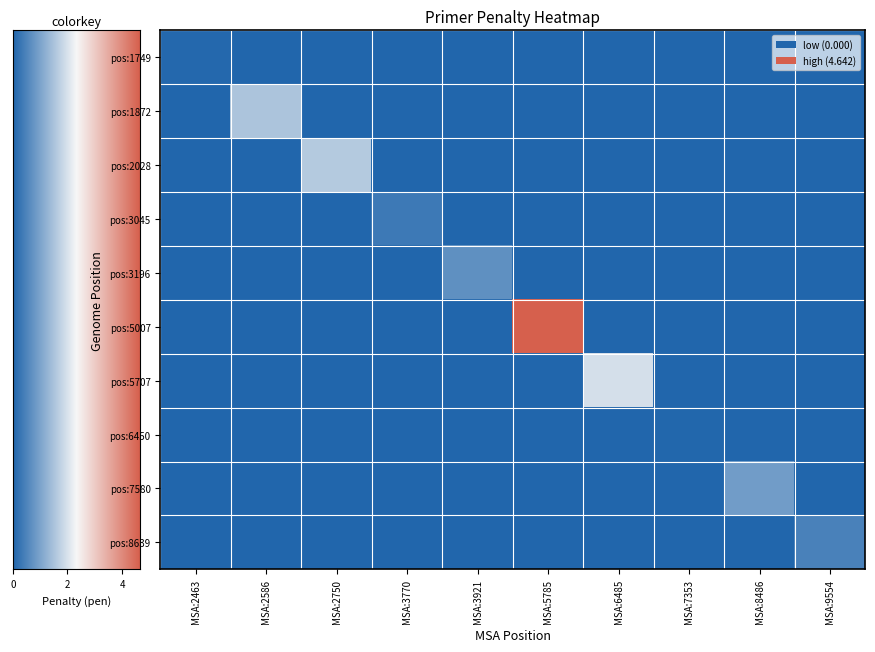

List the series in order of their peak value, highest first.

pos:5007, pos:5707, pos:2028, pos:1872, pos:7580, pos:3196, pos:8639, pos:3045, pos:1749, pos:6450